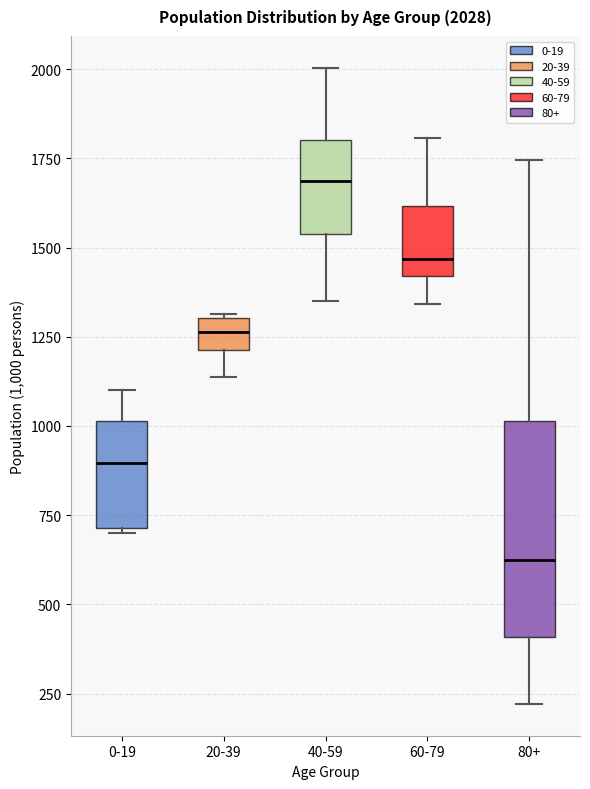

Comparing the boxes themselves (not the whiskers), which one is the tallest?

80+